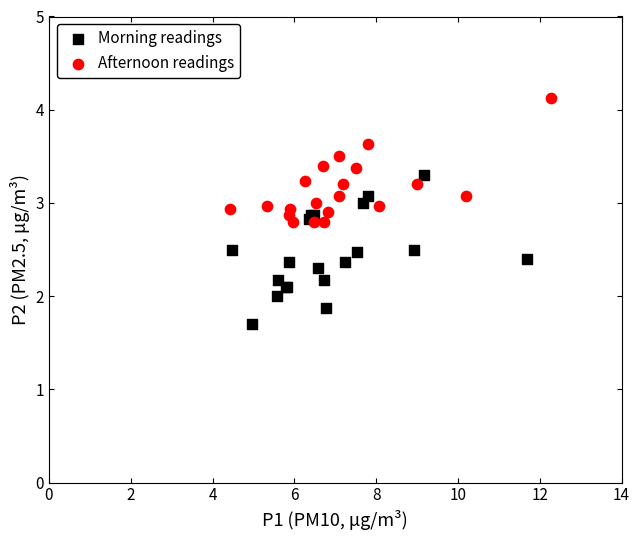

Which series reaches the maximum Y coordinate?

Afternoon readings